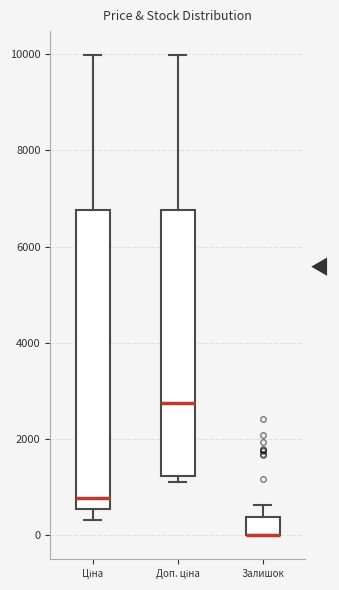

Reading left to right, read every box against the y-axis: the position of its median line, the range the box covers, and the ends of its whiskers. The values are not printed on the chart, so give them approximately, as read against the axis.

Ціна: median 800, box 600 to 6800, whiskers 400 to 10000
Доп. ціна: median 2800, box 1200 to 6800, whiskers 1200 (just below the box's lower edge) to 10000
Залишок: median 0 (drawn on the box's lower edge), box 0 to 400, whiskers 0 to 600